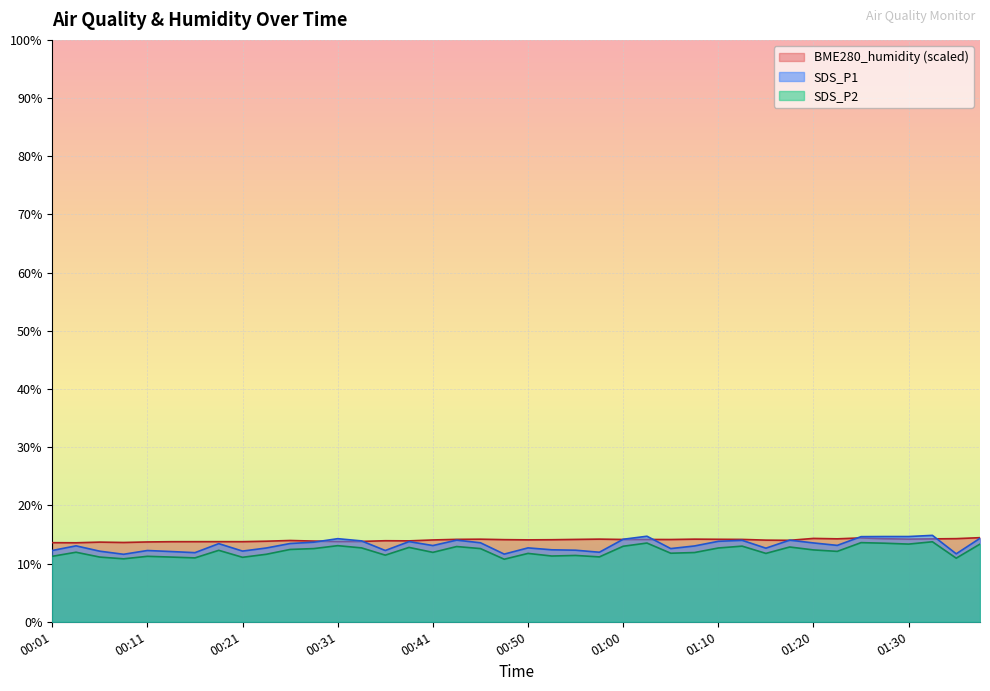

Between which two adjacent categories do SDS_P1 and BME280_humidity first intersect?

00:28 and 00:31